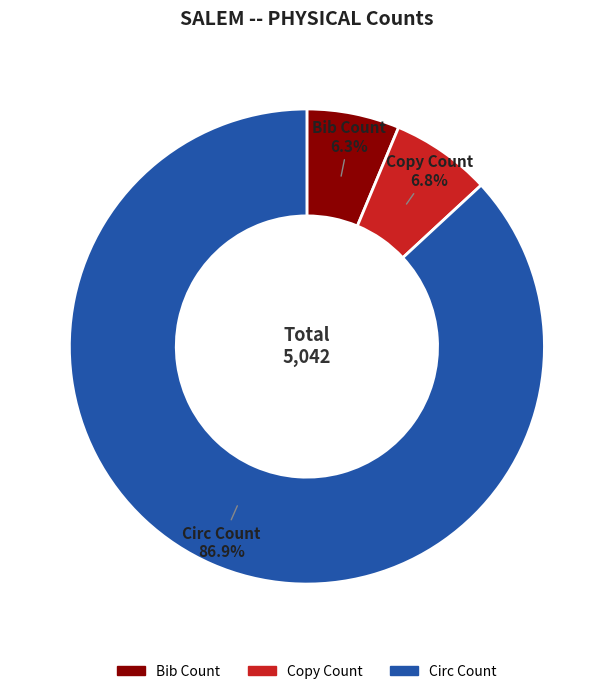

Is it true that Copy Count is 7% of the pie?

True